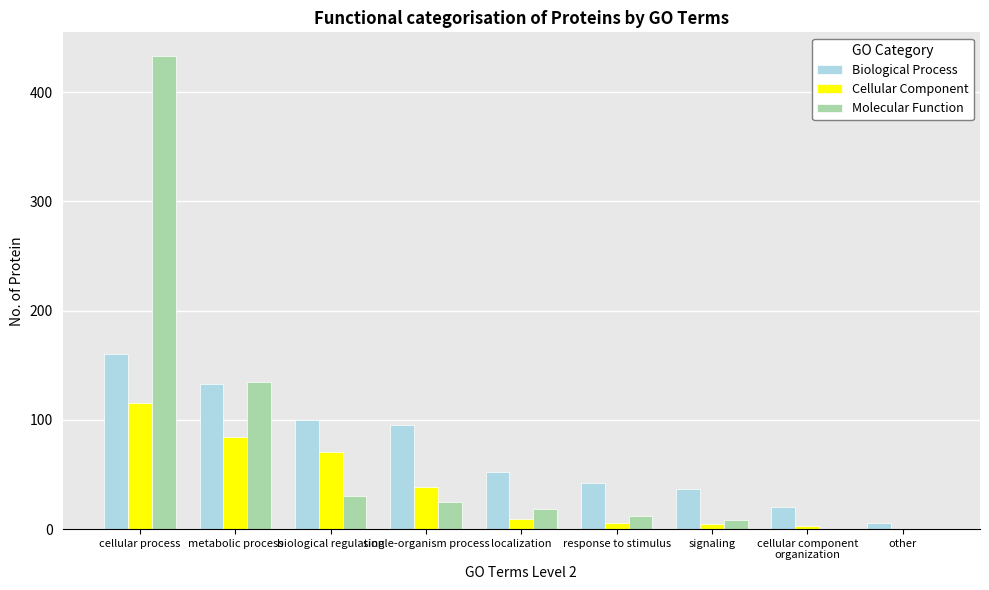

What is the highest value of the Biological Process series?

160